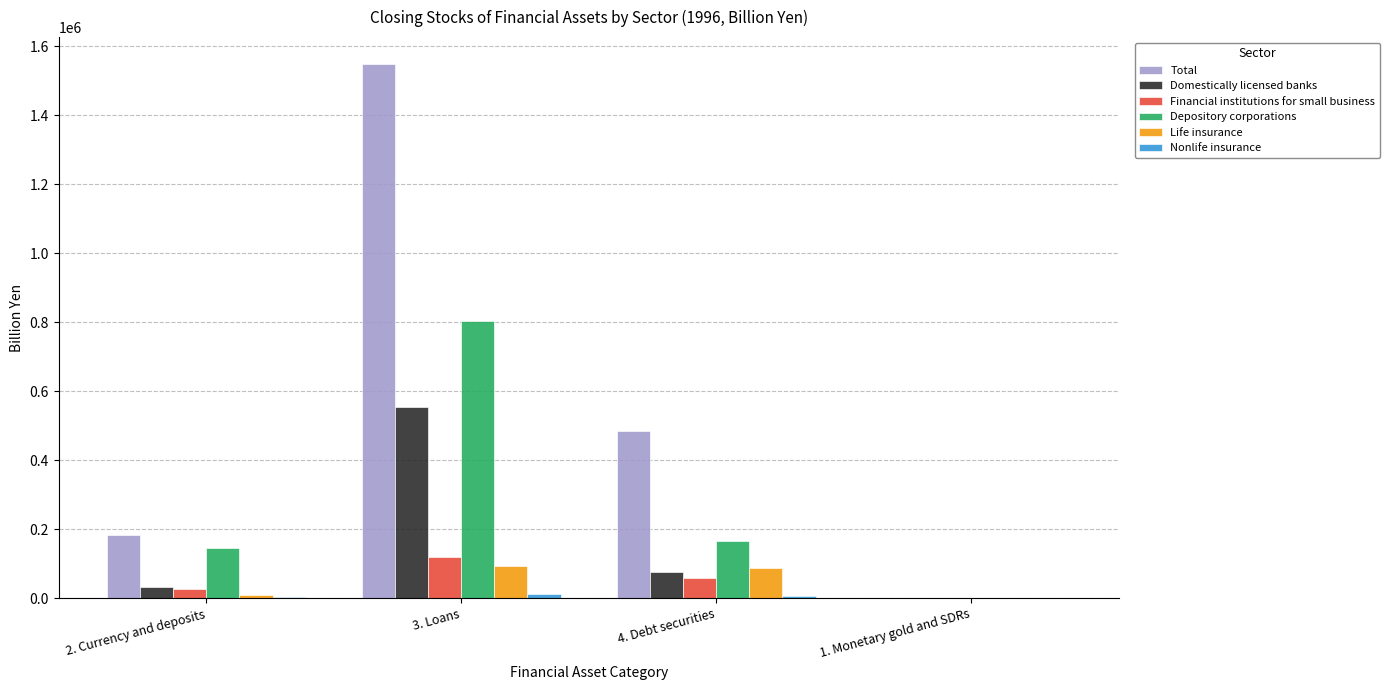

Is the value of Domestically licensed banks at 2. Currency and deposits greater than the value of Life insurance at 3. Loans?

No